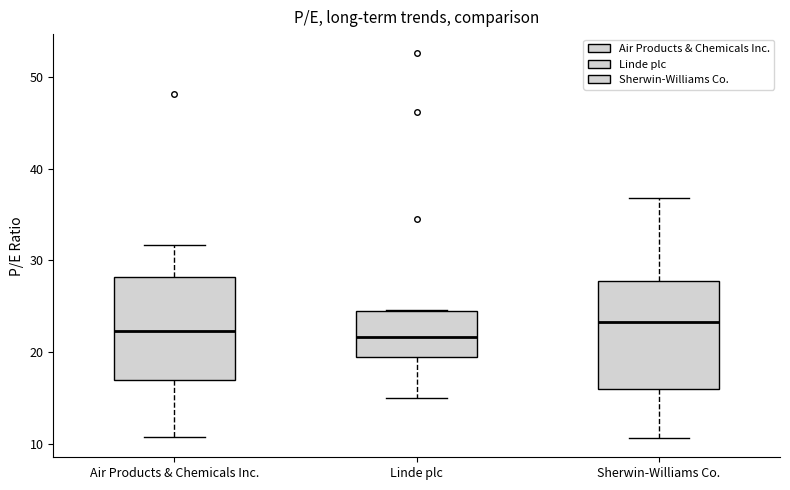

Reading left to right, transcribe this box plot: for each box, give where its median line is, the range the box spans, and where its two whiskers end, as read against the y-axis. The values are not printed on the chart, so give them approximately, as read against the axis.

Air Products & Chemicals Inc.: median 22, box 17 to 28, whiskers 11 to 32
Linde plc: median 22, box 19 to 24, whiskers 15 to 25
Sherwin-Williams Co.: median 23, box 16 to 28, whiskers 11 to 37